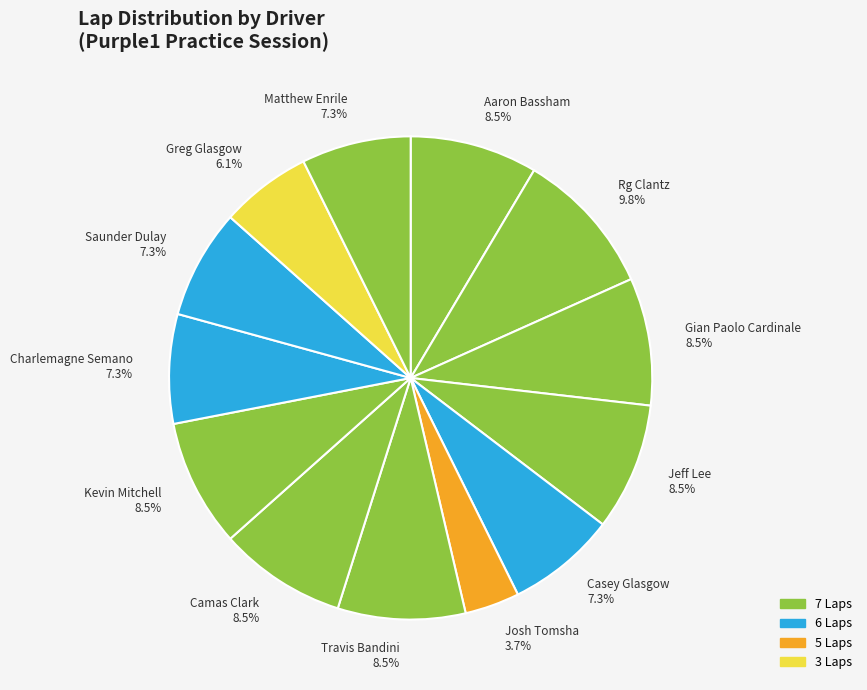

Which category has the biggest portion of the pie?

Rg Clantz